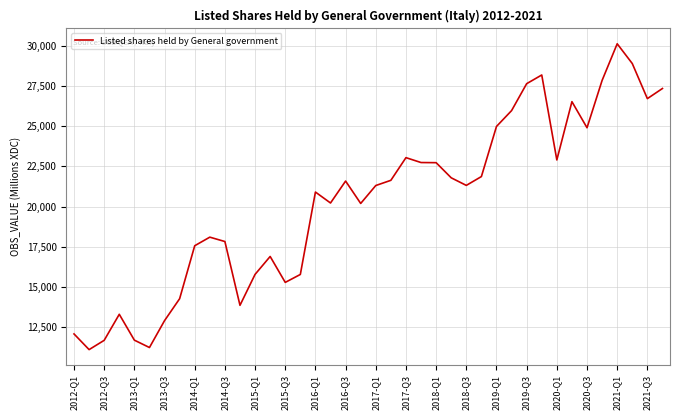

What is the maximum value shown in the chart?

30131